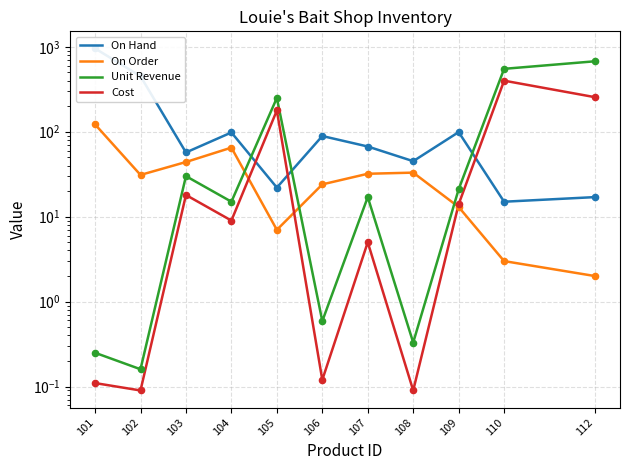

Which series has the widest spread of Y values?

On Hand